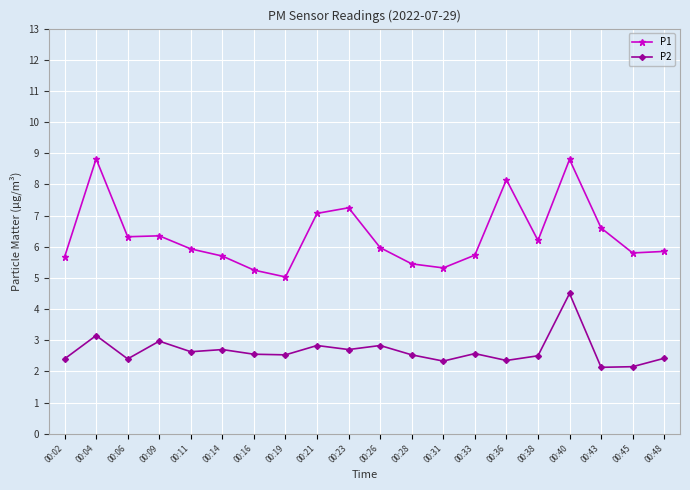

At which category does P1 reach its first local peak?

00:04